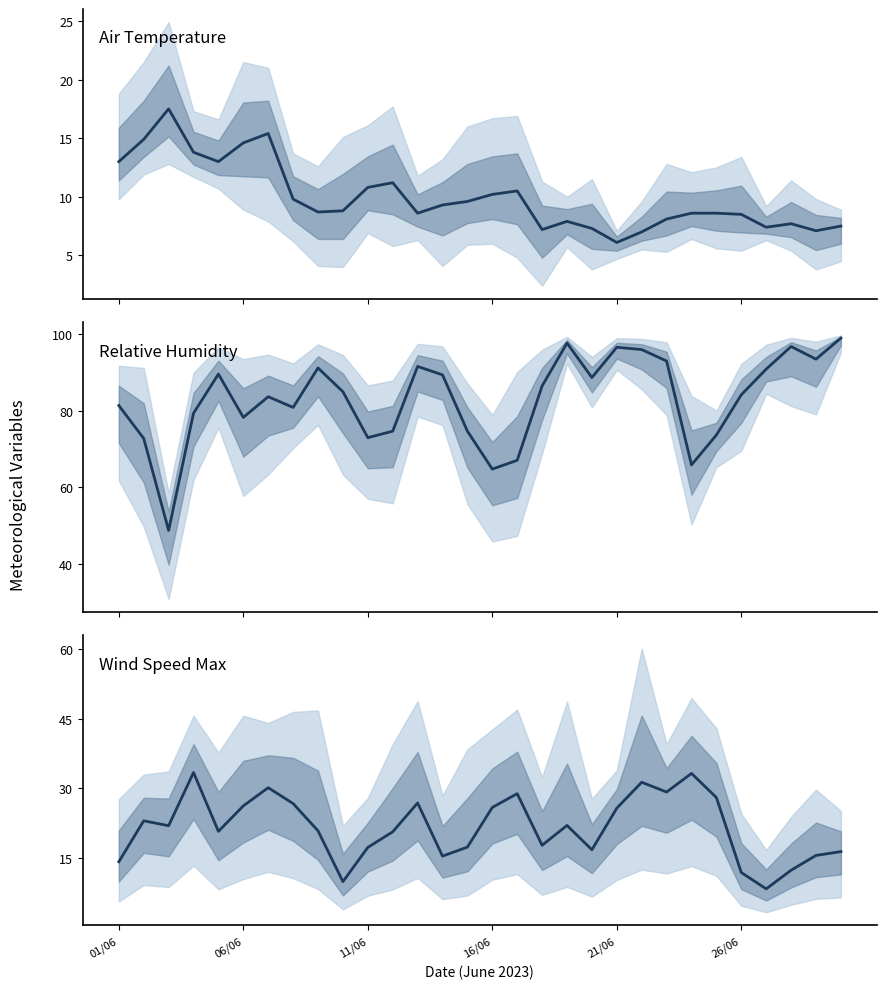

What is the average value of the Relative Humidity (avg) series?

83.0